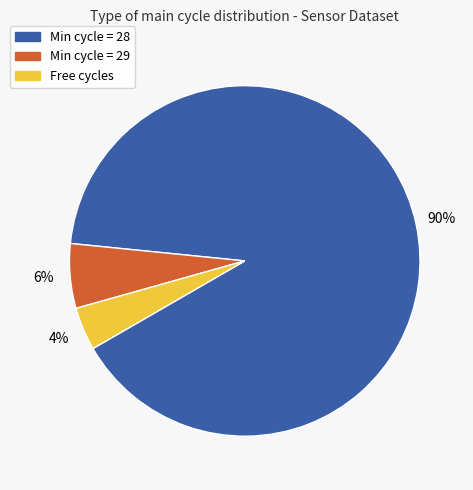

To the nearest percent, what is the average slice percentage?

33%